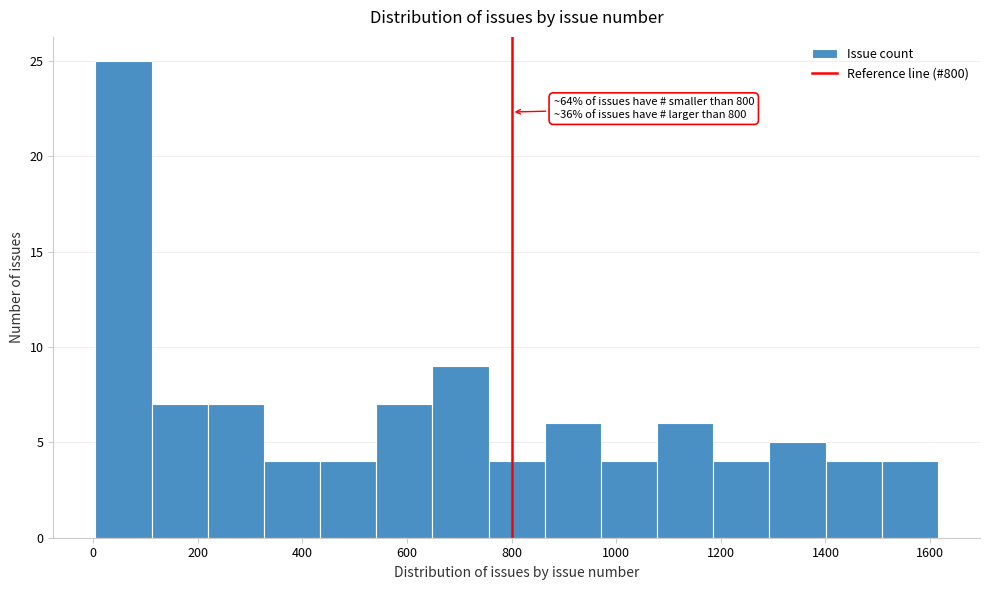

Which range on the x-axis has the tallest bar?

0 to 120